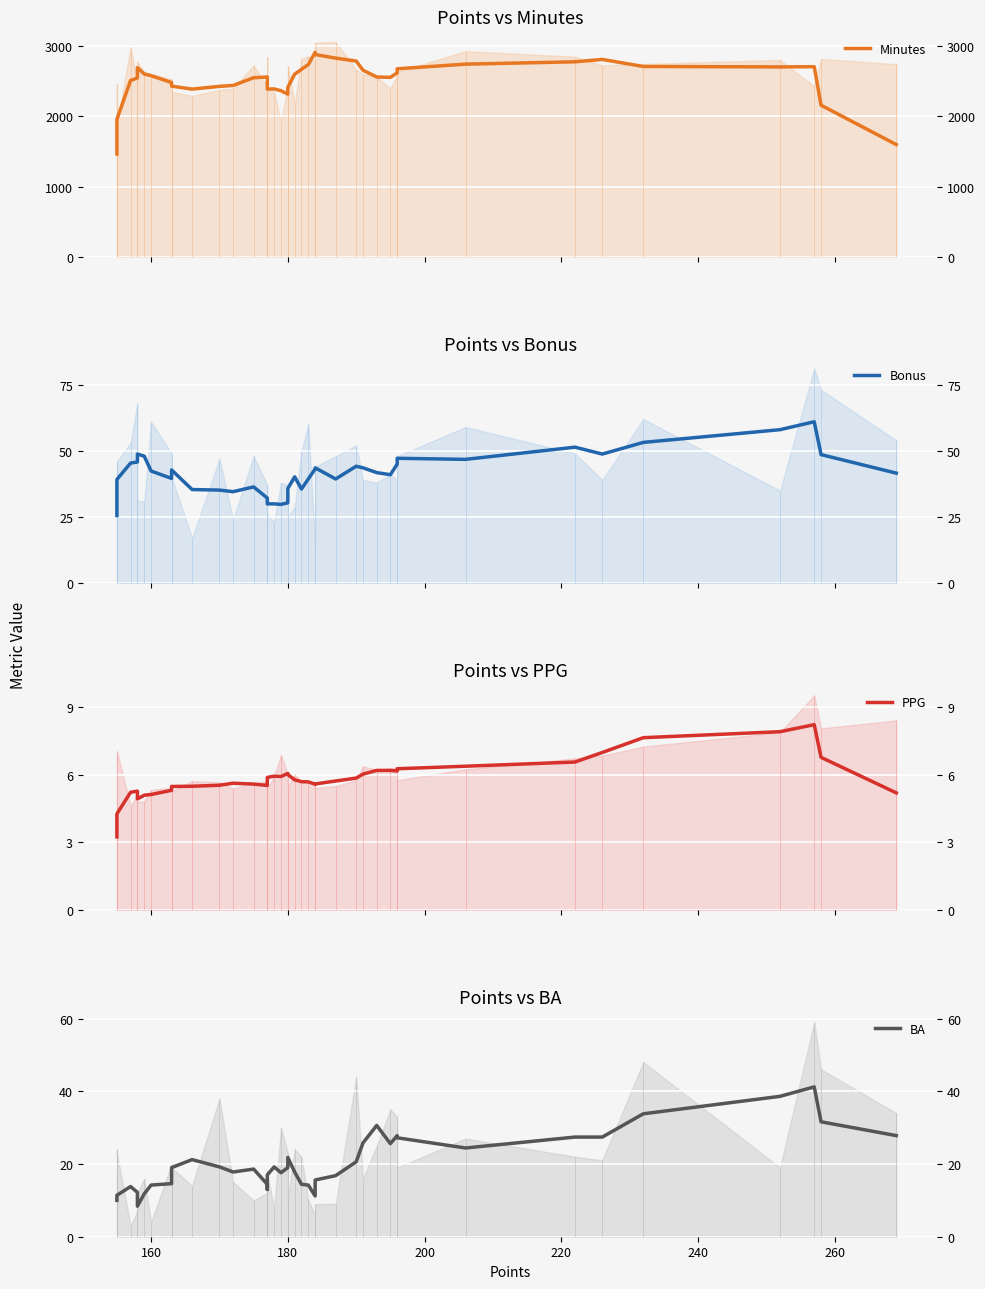

True or false: Minutes has a value of 4273.3 at 10.

False